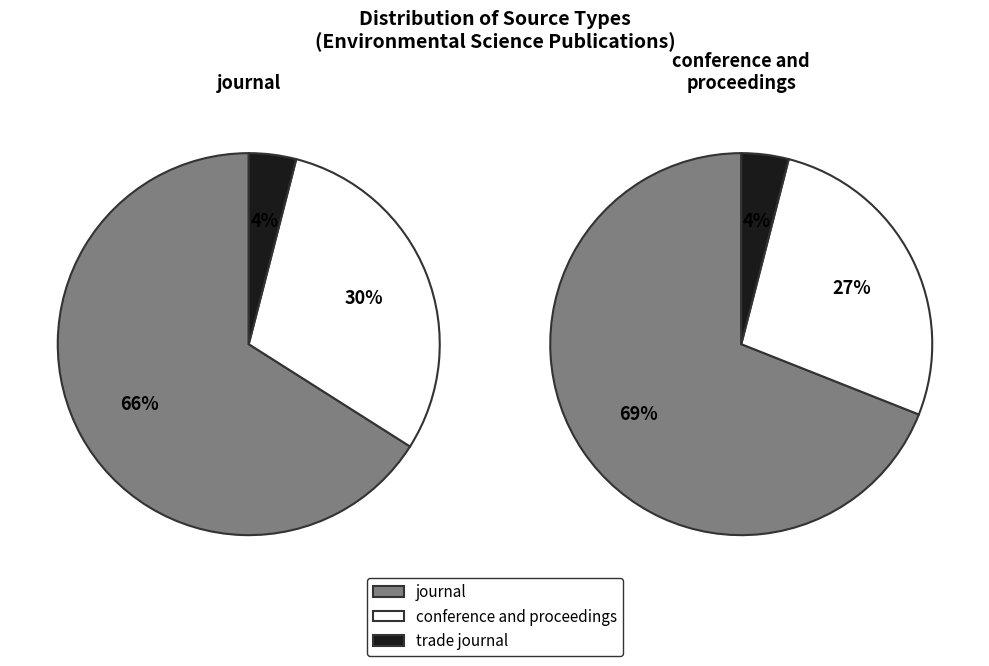

What percentage do journal and conference and proceedings together represent?

96.0%